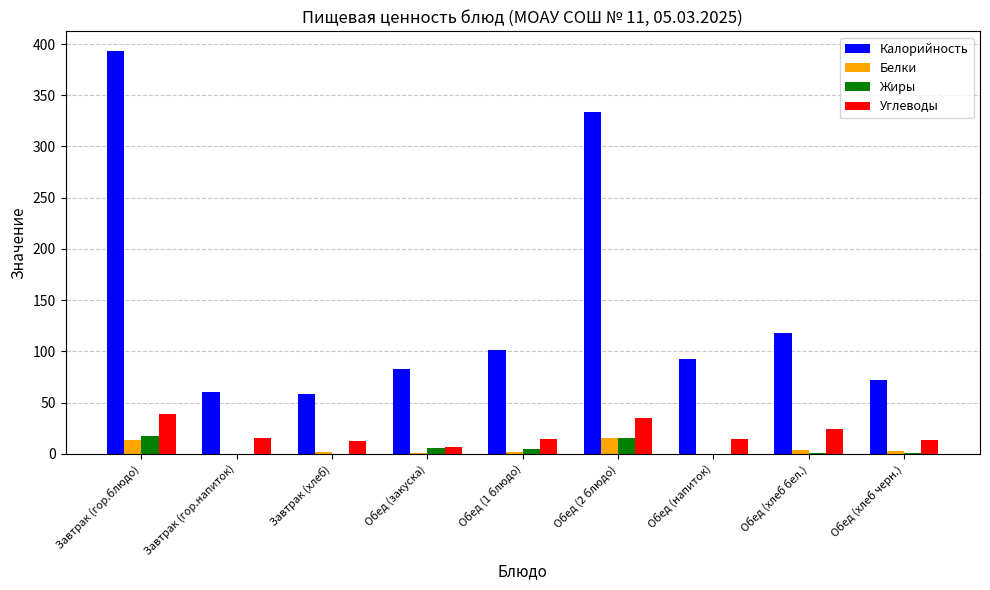

What is the difference between the Калорийность values at Обед (2 блюдо) and Обед (напиток)?

240.8